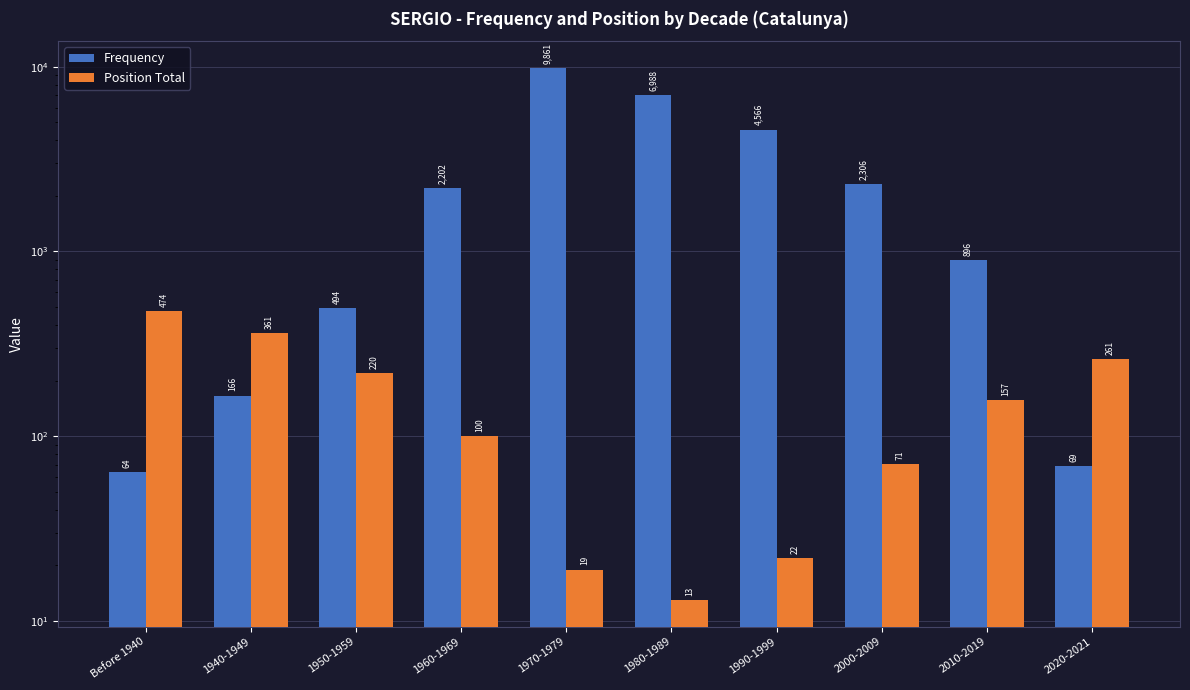

Reading left to right, list all the values displayed in this chart.

Frequency: Before 1940=64	1940-1949=166	1950-1959=494	1960-1969=2202	1970-1979=9861	1980-1989=6988	1990-1999=4566	2000-2009=2306	2010-2019=896	2020-2021=69
Position Total: Before 1940=474	1940-1949=361	1950-1959=220	1960-1969=100	1970-1979=19	1980-1989=13	1990-1999=22	2000-2009=71	2010-2019=157	2020-2021=261